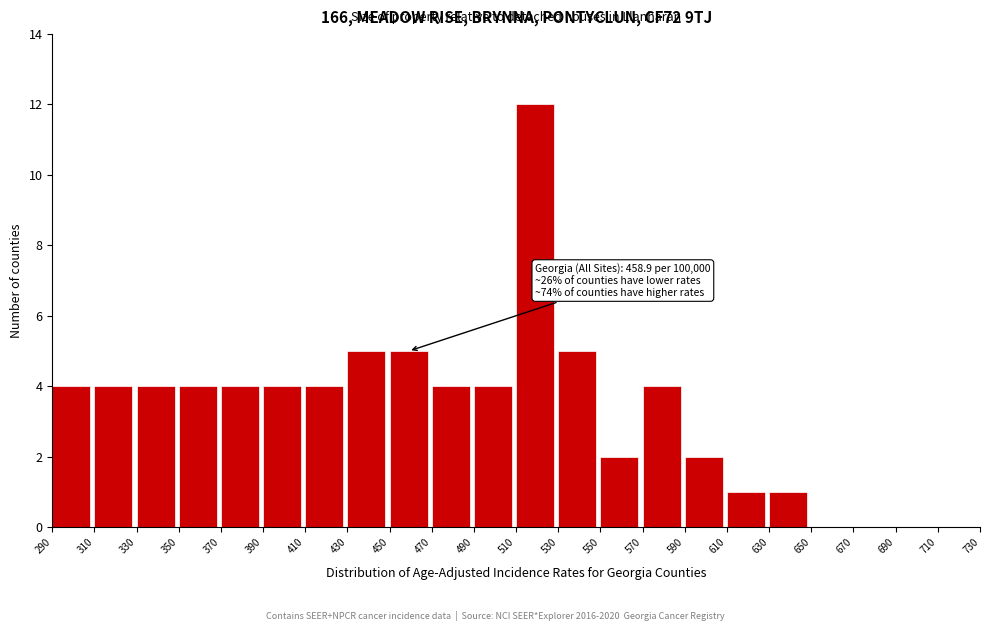

Which range on the x-axis has the tallest bar?

510 to 530